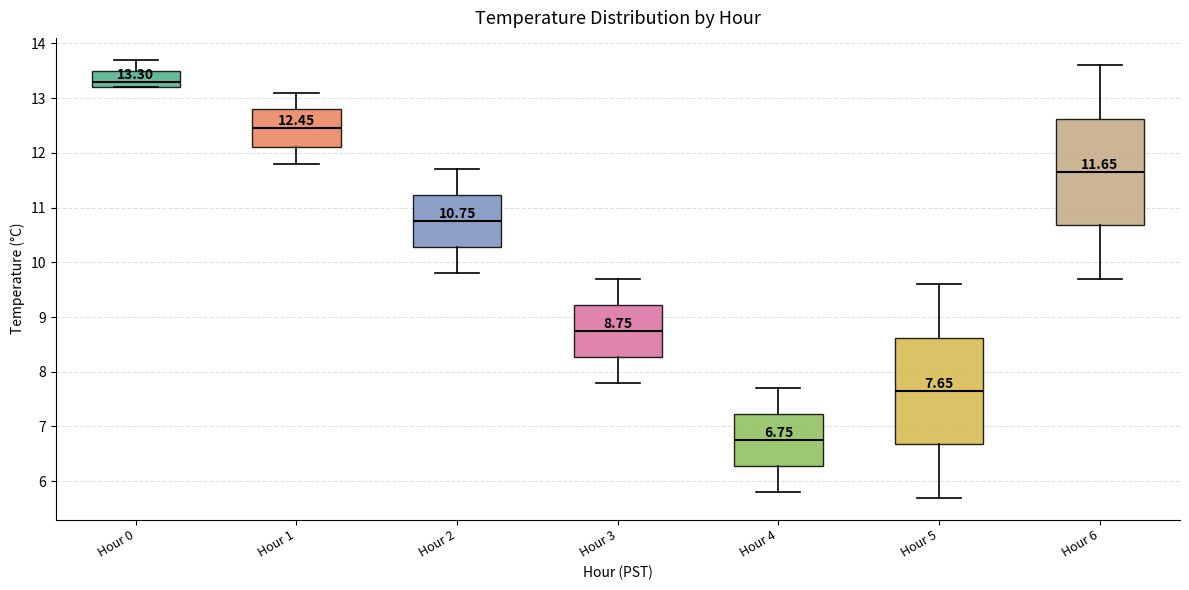

Which box's median line is the highest?

Hour 0